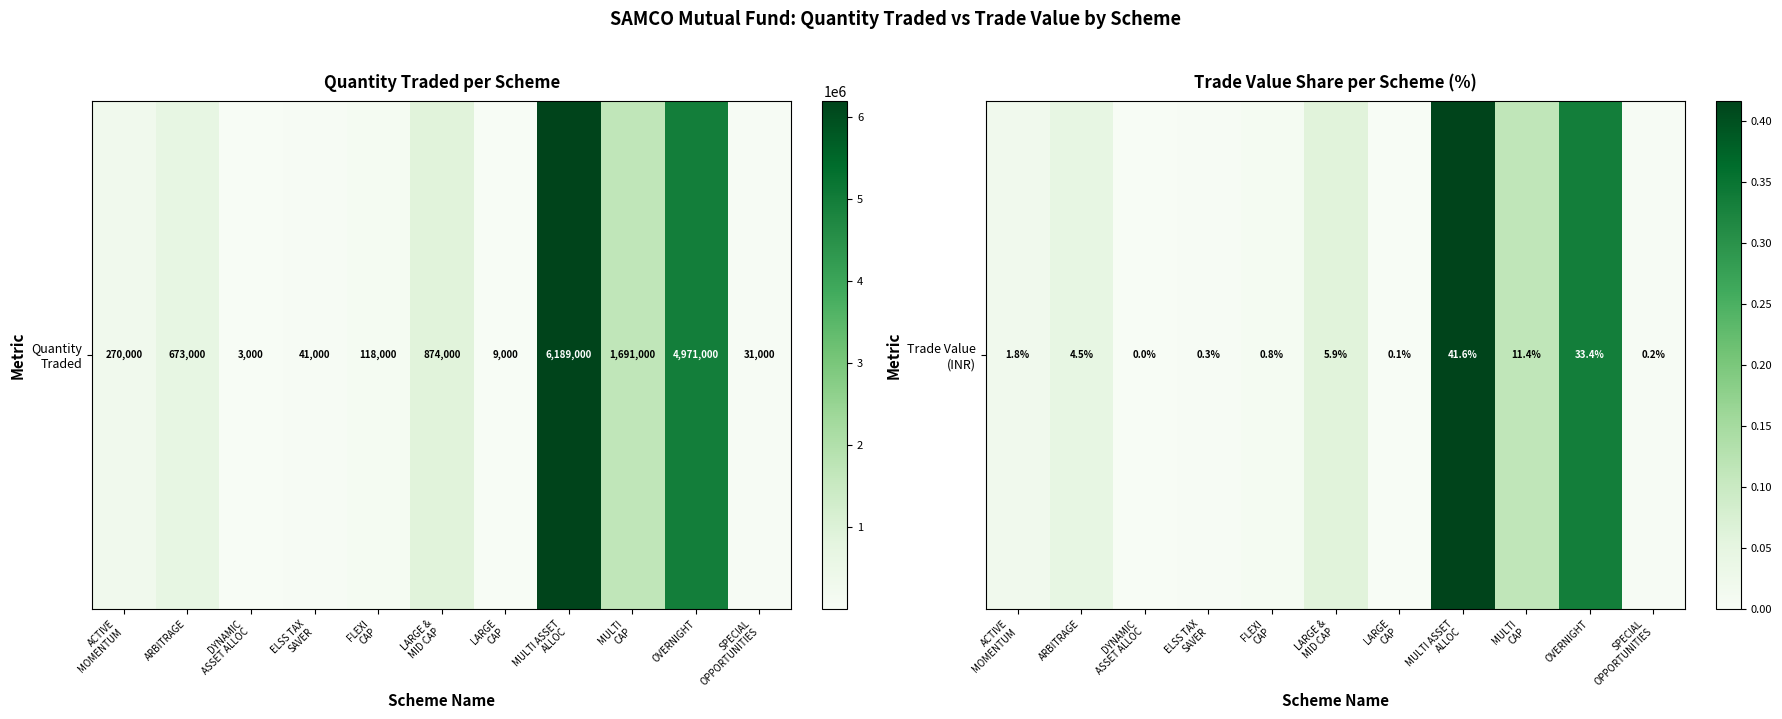

What is the sum of all values?

1.0